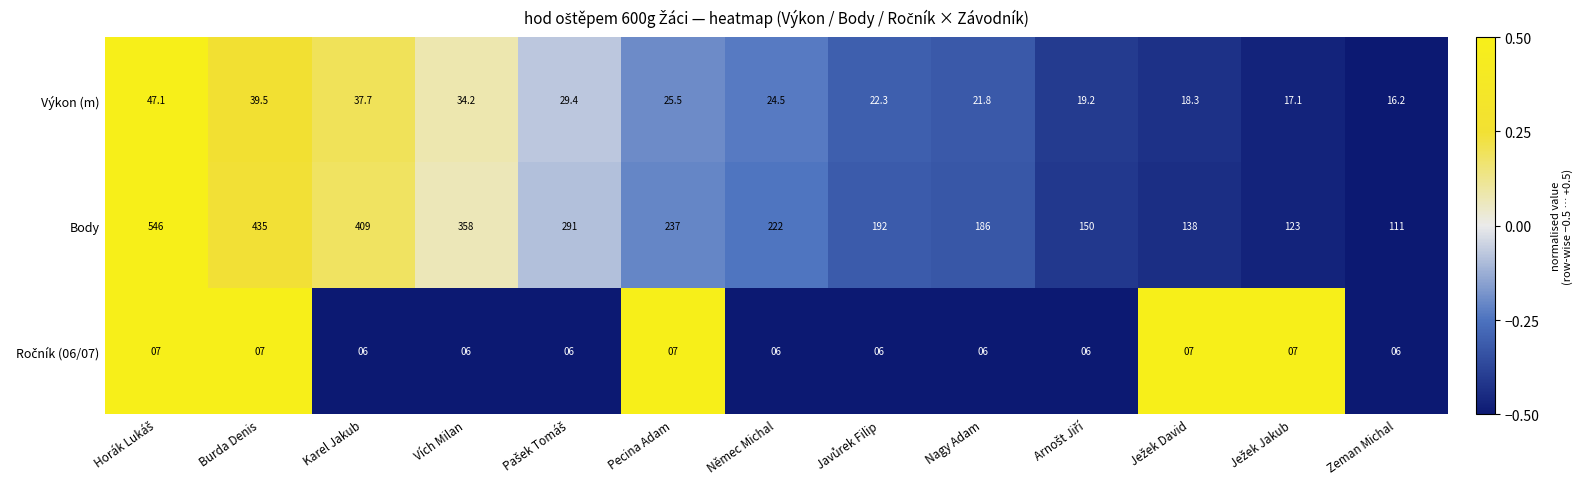

What is the minimum value shown in the chart?

6.0